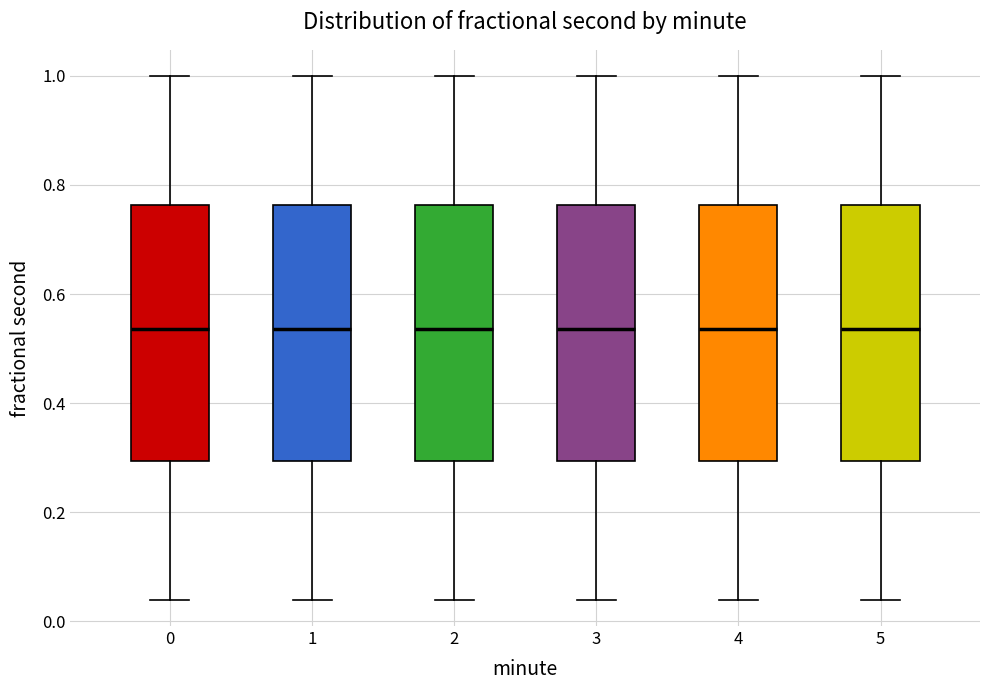

Where does the lower whisker of the box at x = 0 end on the y-axis? The values are not printed on the chart, so give them approximately, as read against the axis.

0.04